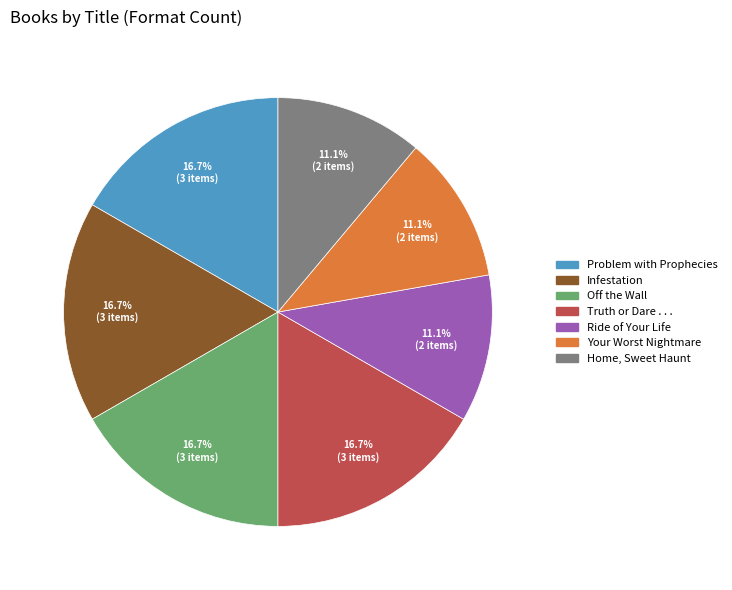

Approximately how many times larger is the value at Ride of Your Life compared to Truth or Dare . . .?

0.7